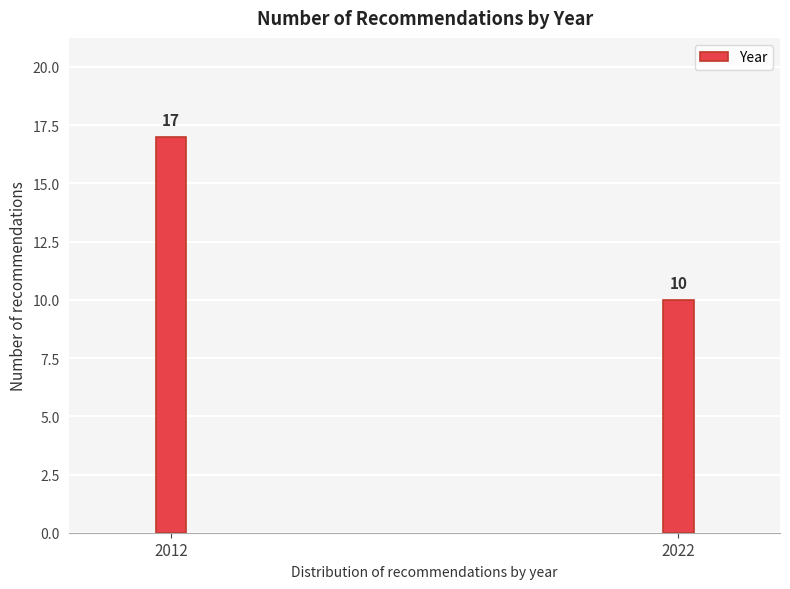

Reading left to right, extract all data points from this chart.

2012=17	2022=10